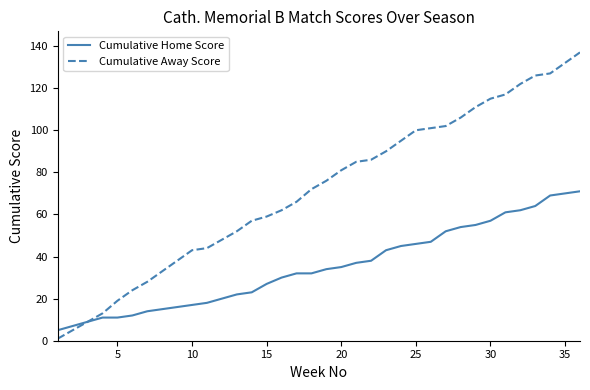

Rank the series by their average value, from lowest to highest.

Cumulative Home Score, Cumulative Away Score